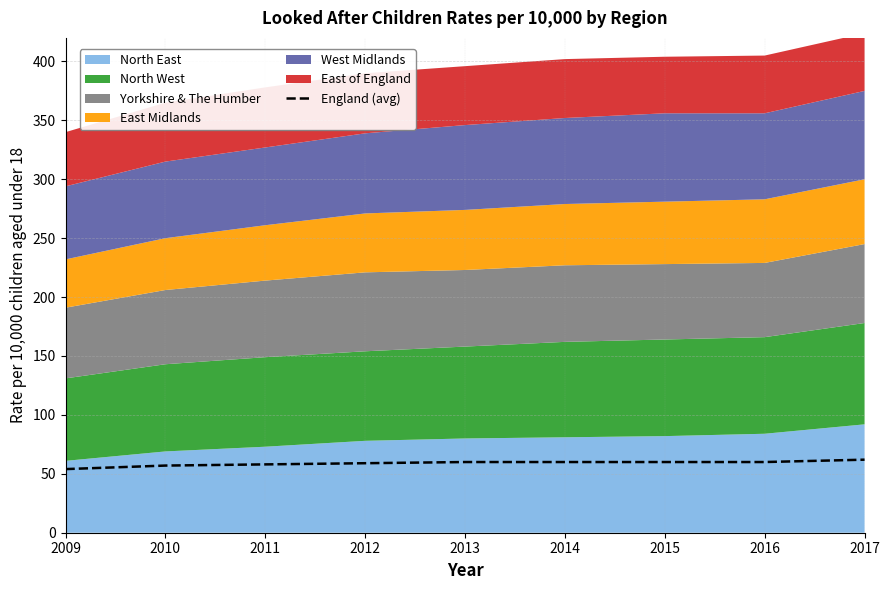

Read the value at 2013.

60